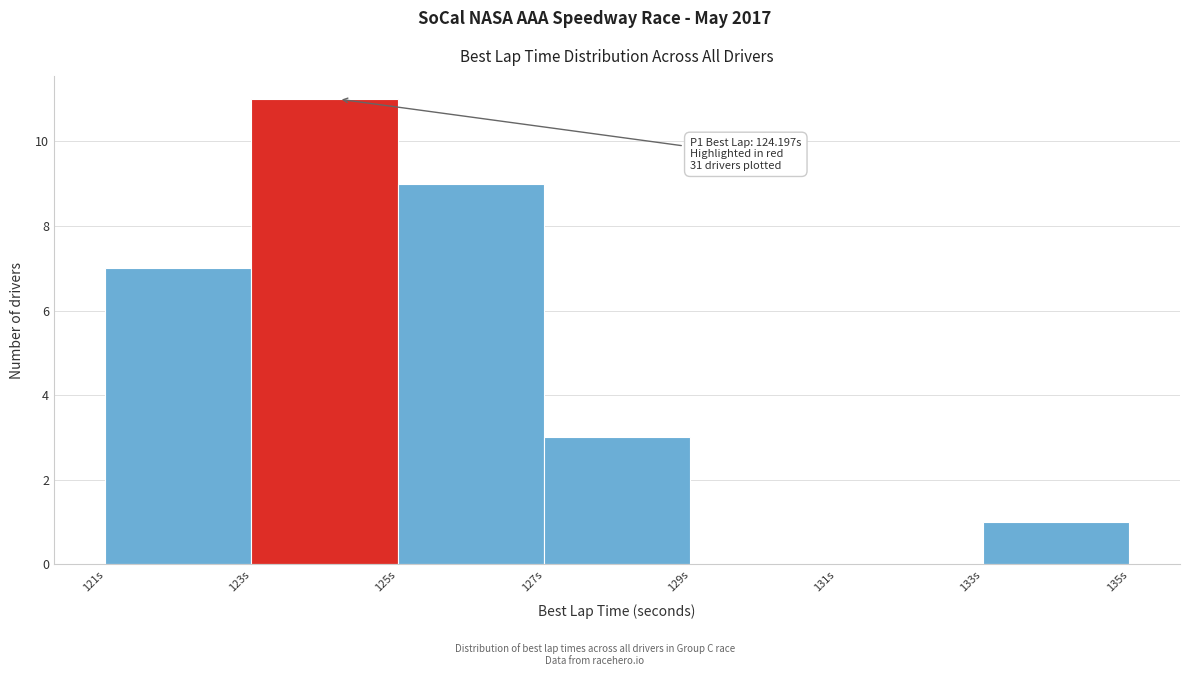

Over which range of the x-axis is the bar tallest?

123 to 125